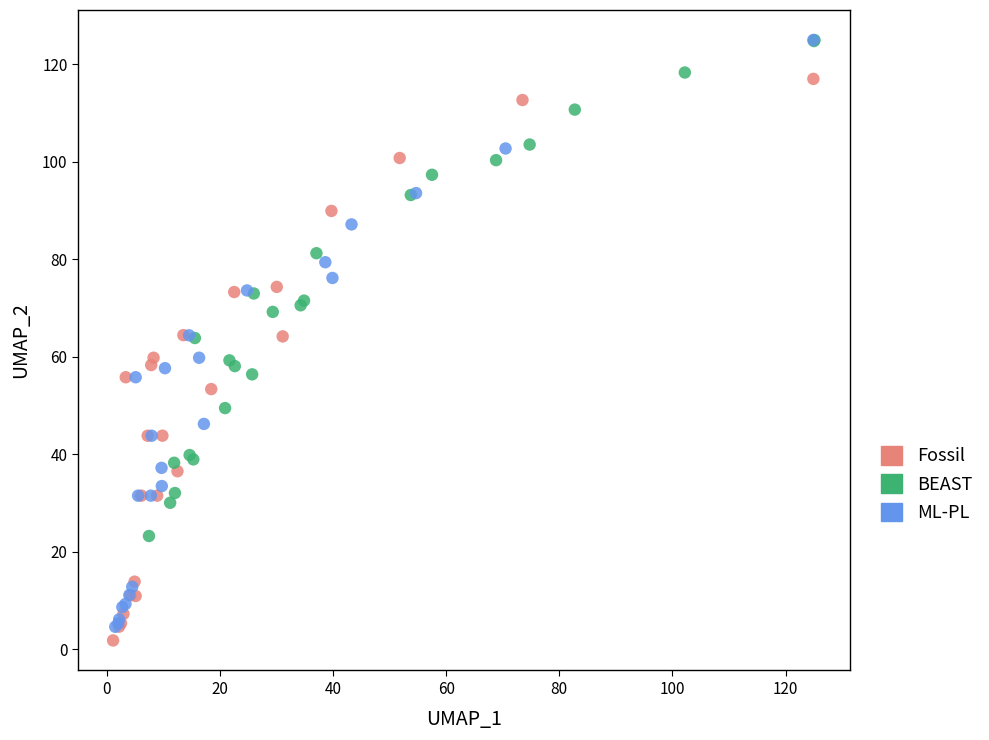

Which series reaches the minimum Y coordinate?

Fossil